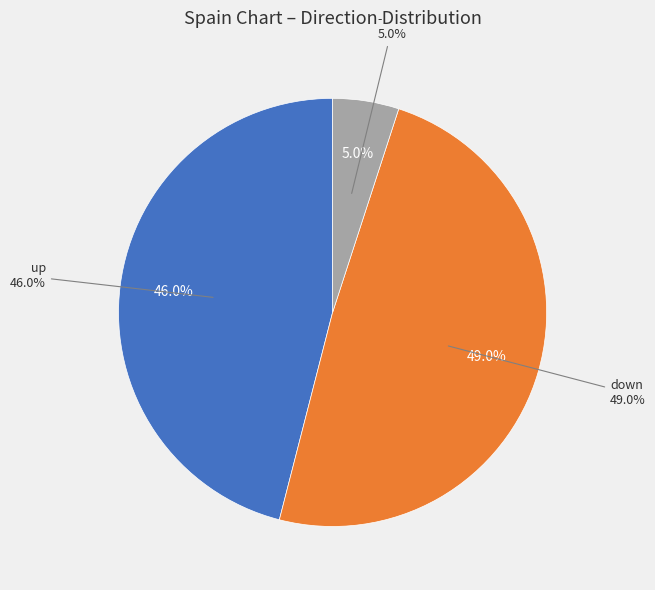

Approximately how many times larger is the value at - compared to down?

0.1